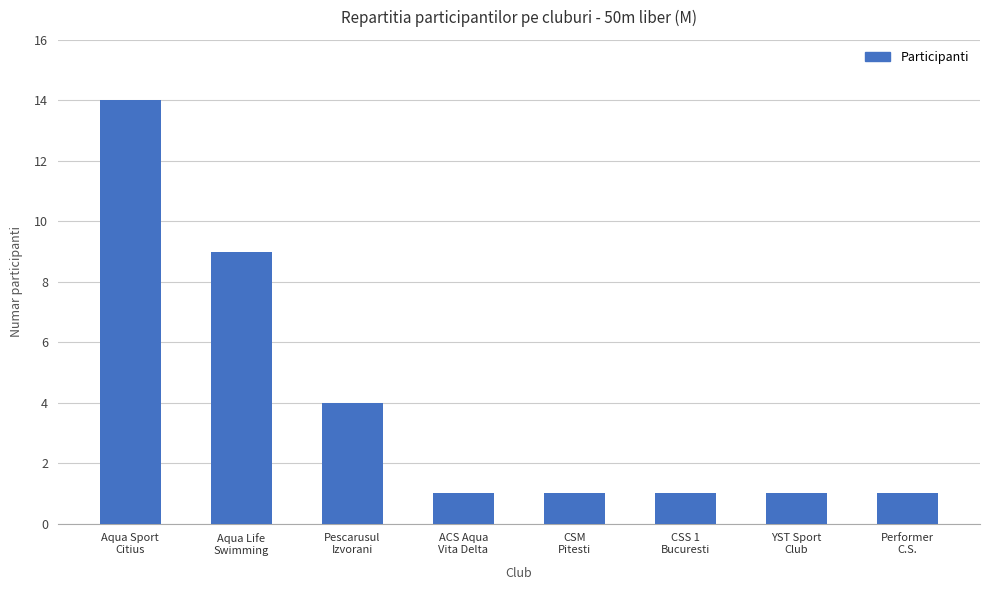

Does the chart contain any negative values?

No